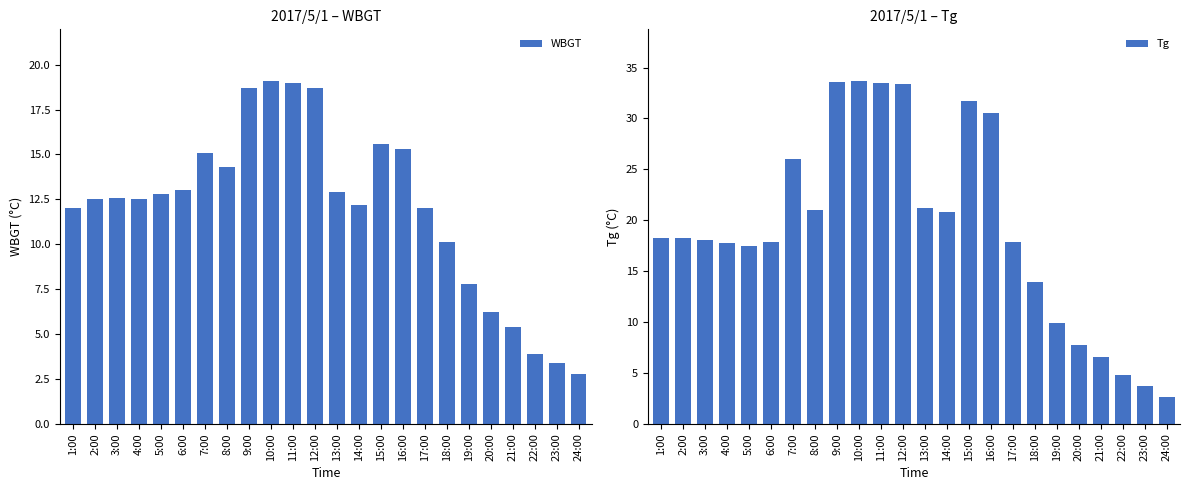

How many data points does each series have?

24